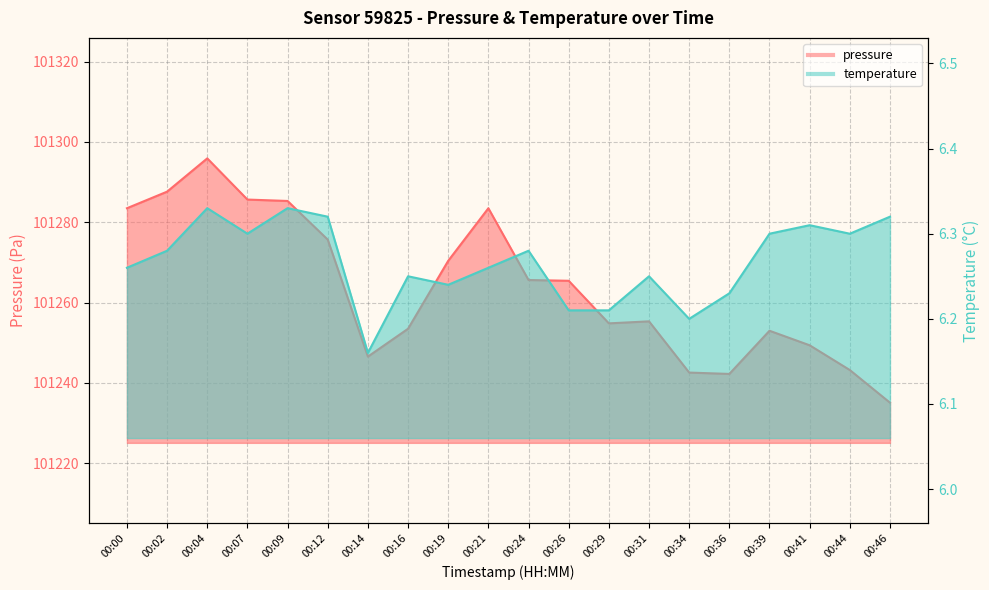

What is the difference between the maximum and minimum values in the temperature series?

0.2